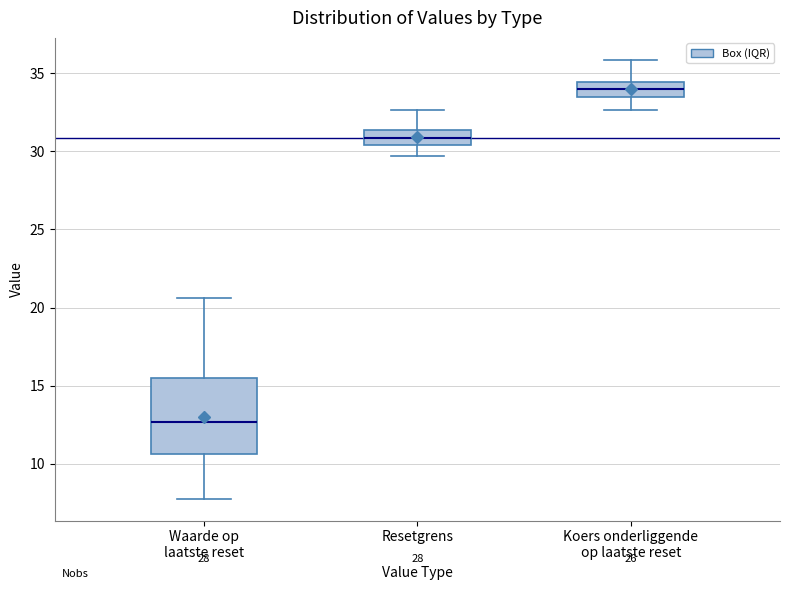

Comparing the boxes themselves (not the whiskers), which one is the tallest?

Waarde op laatste reset